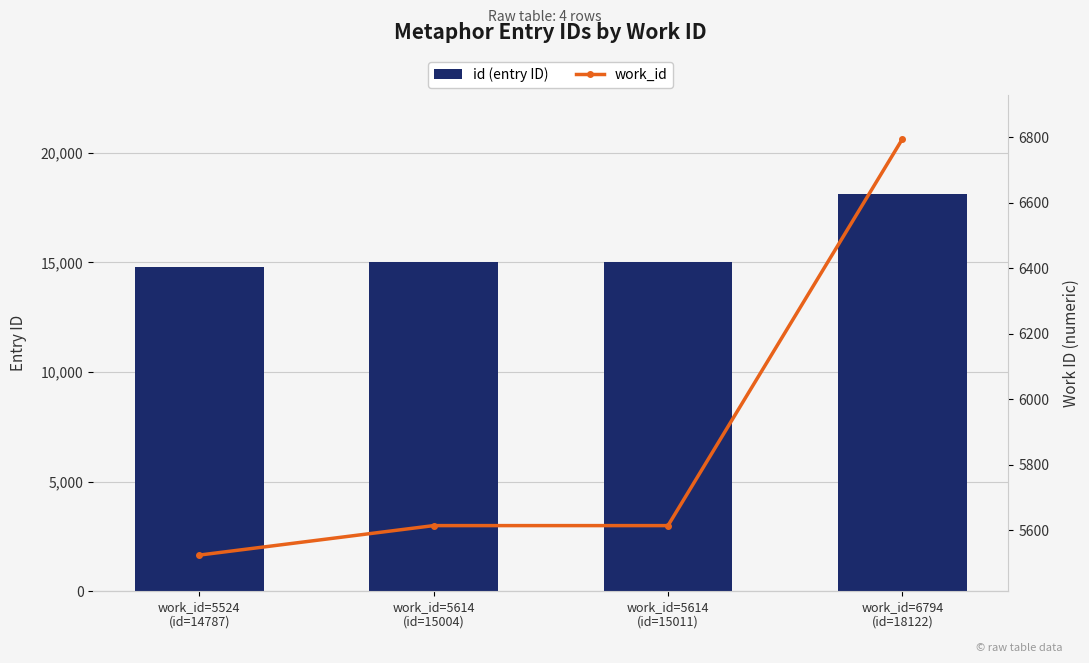

Is it true that id (entry ID) equals 19954 at work_id=5524
(id=14787)?

False